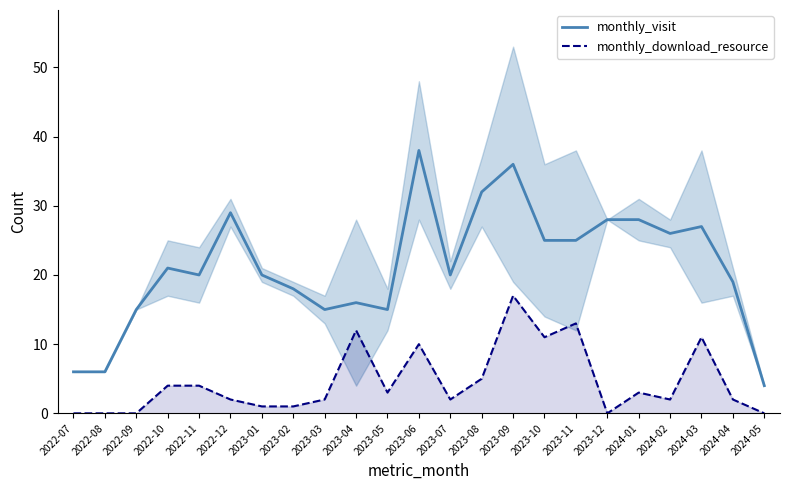

Is the value of monthly_download_resource at 2024-05 greater than the value of monthly_visit at 2023-08?

No